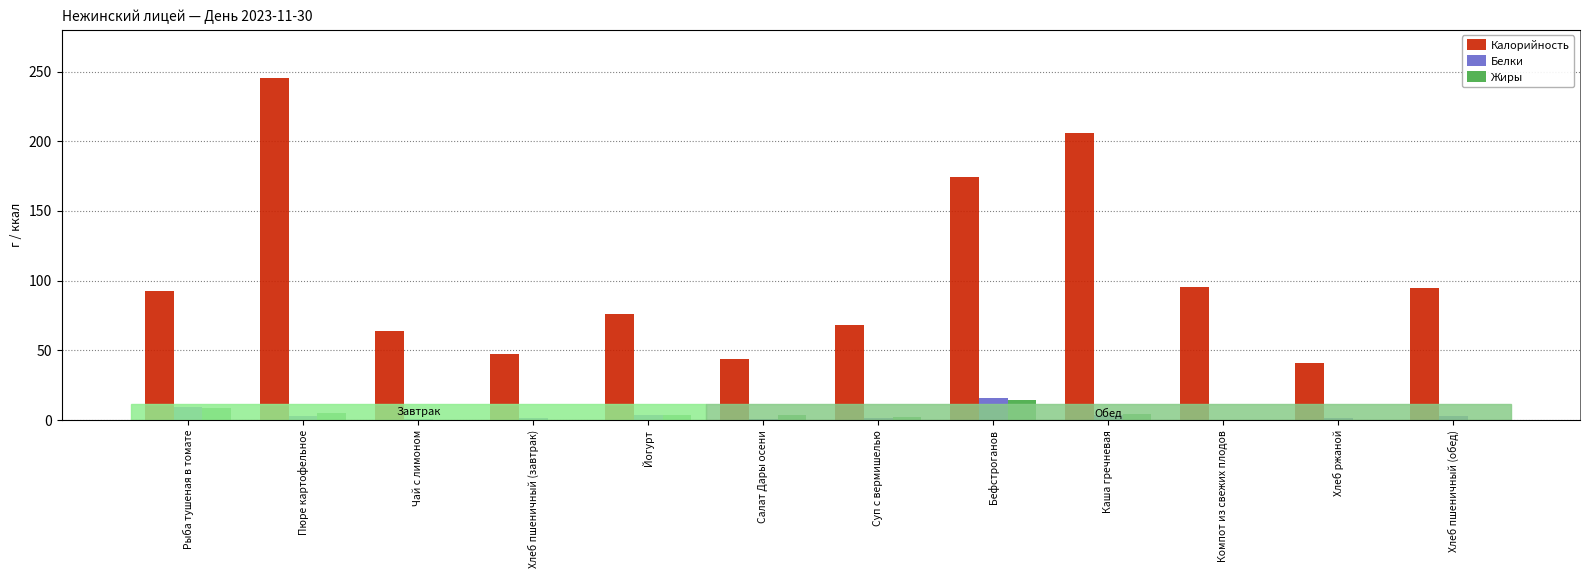

Does the chart contain any negative values?

No